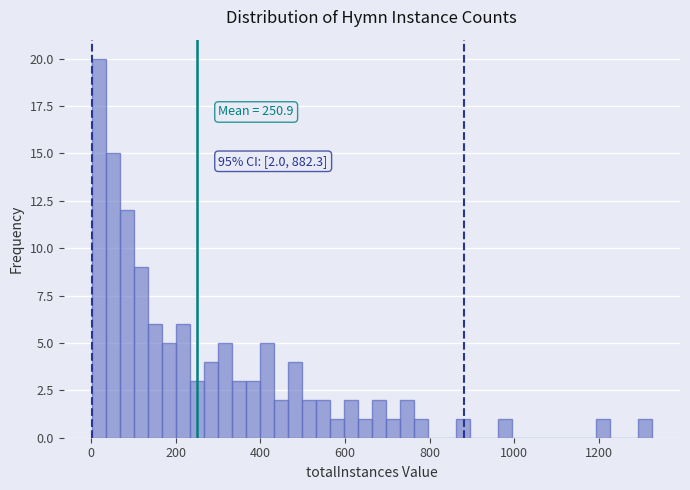

Around what value on the x-axis is the tallest bar? Give the approximate position of its centre, as read against the axis.

20